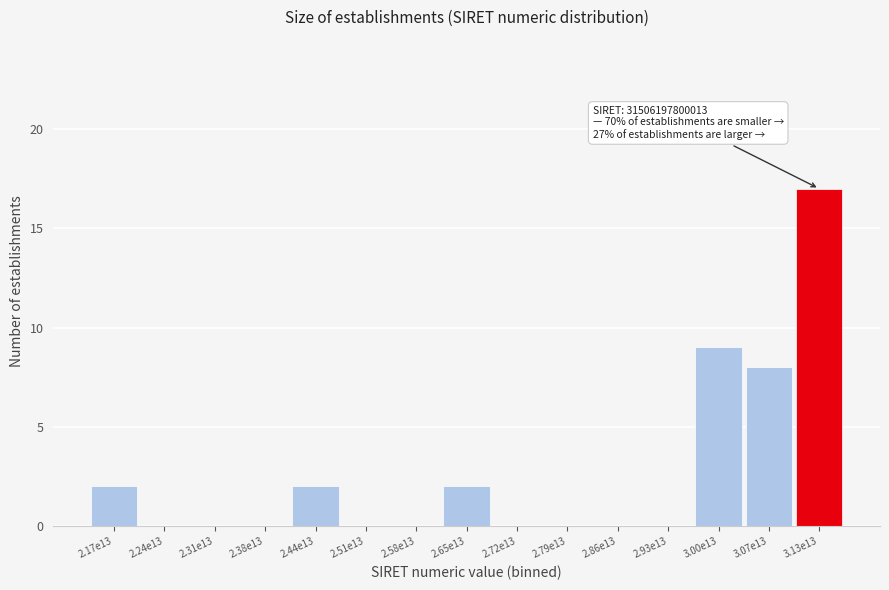

Reading left to right, extract all data points from this chart.

2.17e13=2	2.24e13=0	2.31e13=0	2.38e13=0	2.44e13=2	2.51e13=0	2.58e13=0	2.65e13=2	2.72e13=0	2.79e13=0	2.86e13=0	2.93e13=0	3.00e13=9	3.07e13=8	3.13e13=17